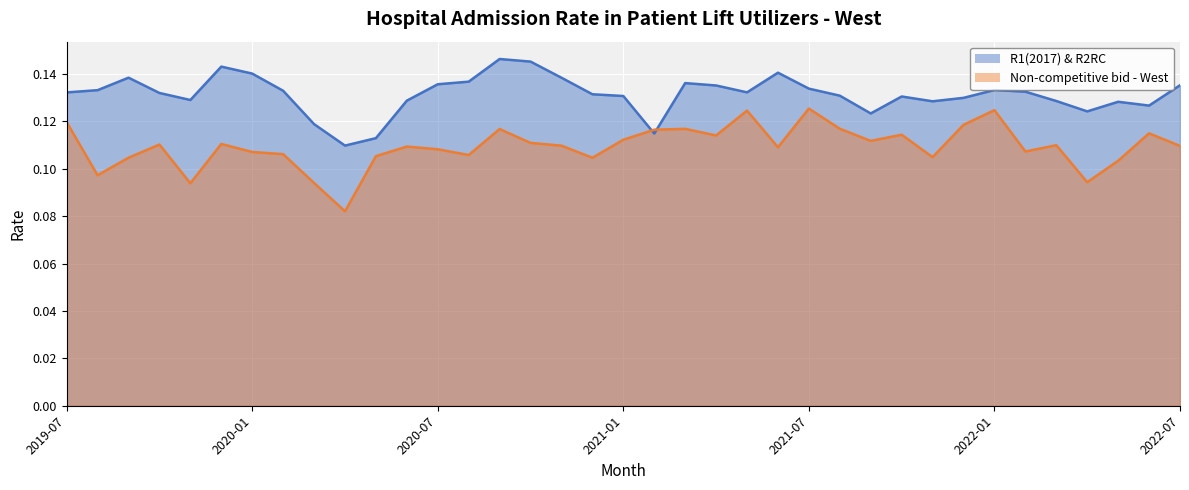

At which label does R1(2017) & R2RC reach its peak?

2020-09